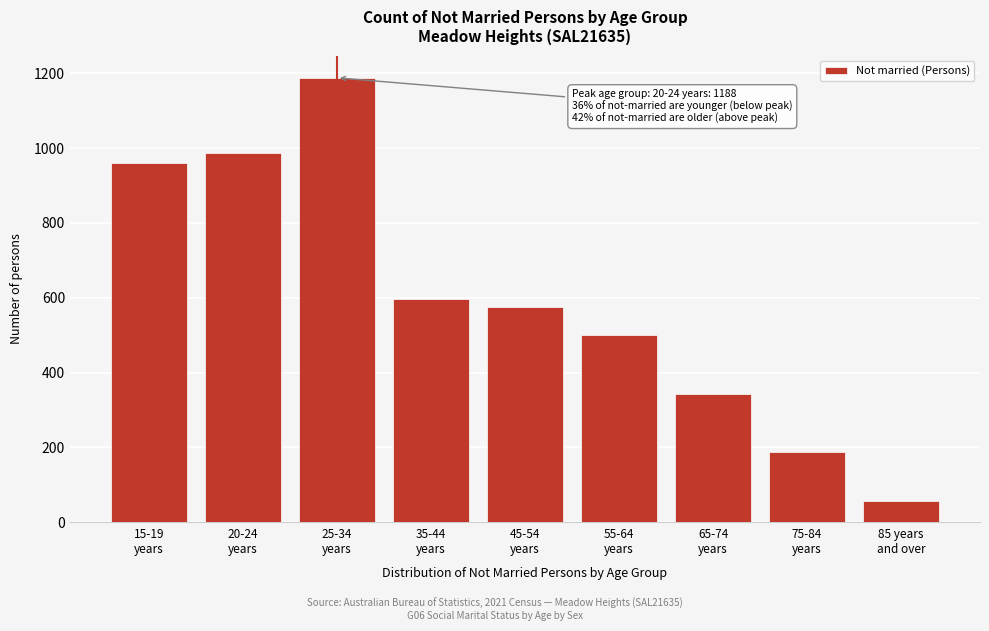

Reading left to right, list all the values displayed in this chart.

959	988	1188	597	576	501	343	189	58